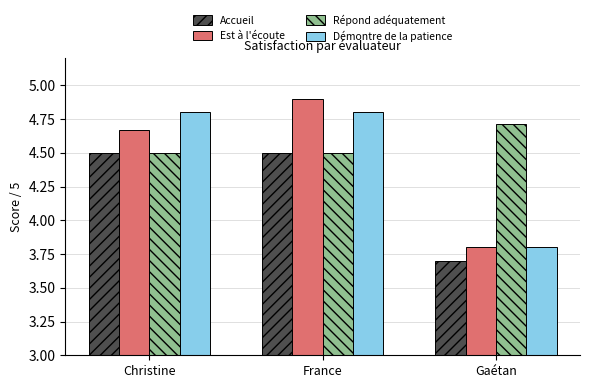

How many categories are shown in the chart?

3